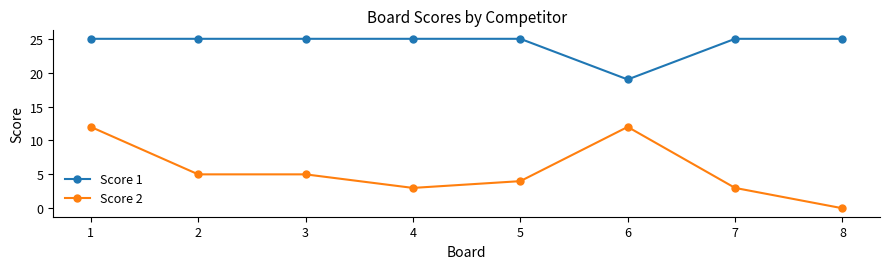

Where does the Score 2 series first go above 5?

1